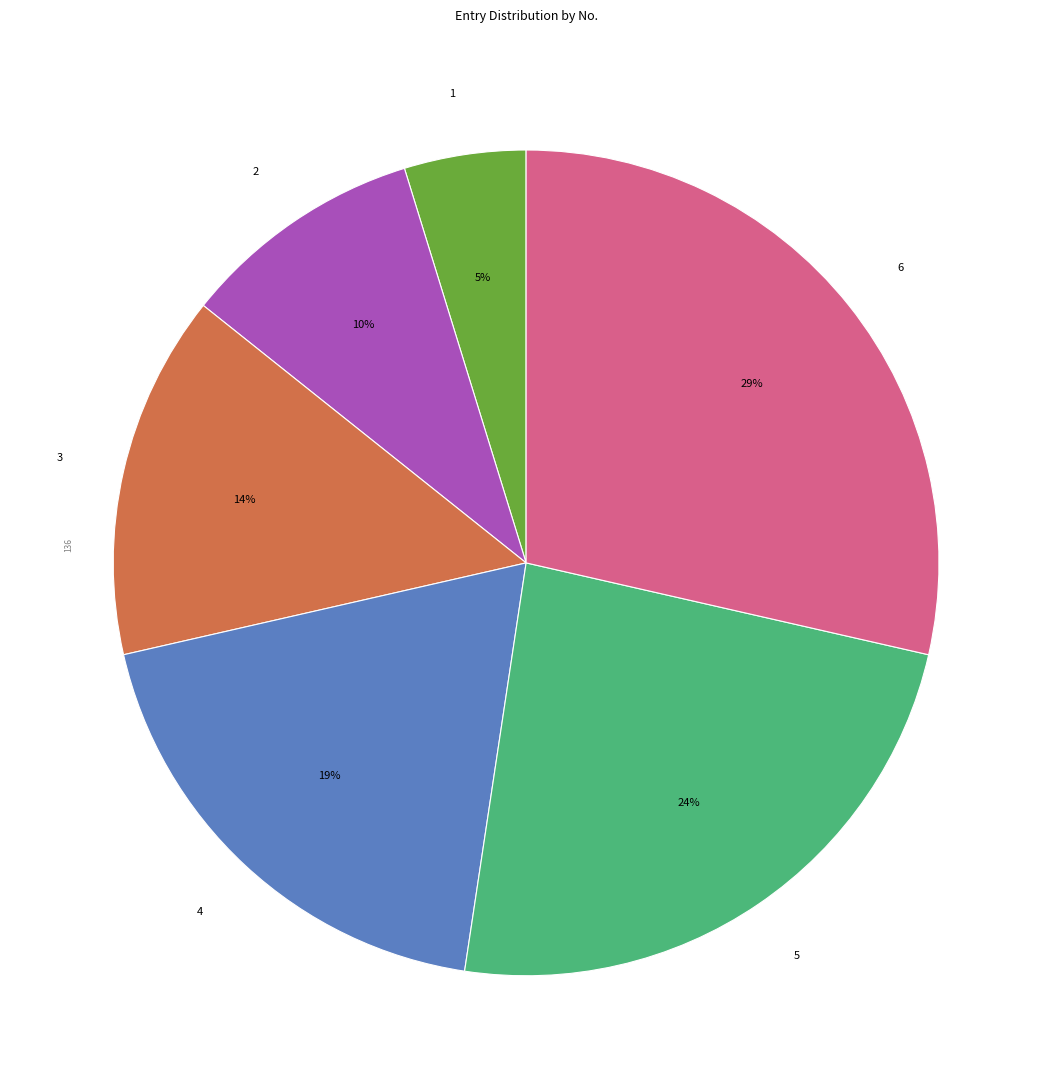

Which slice is the smallest?

1